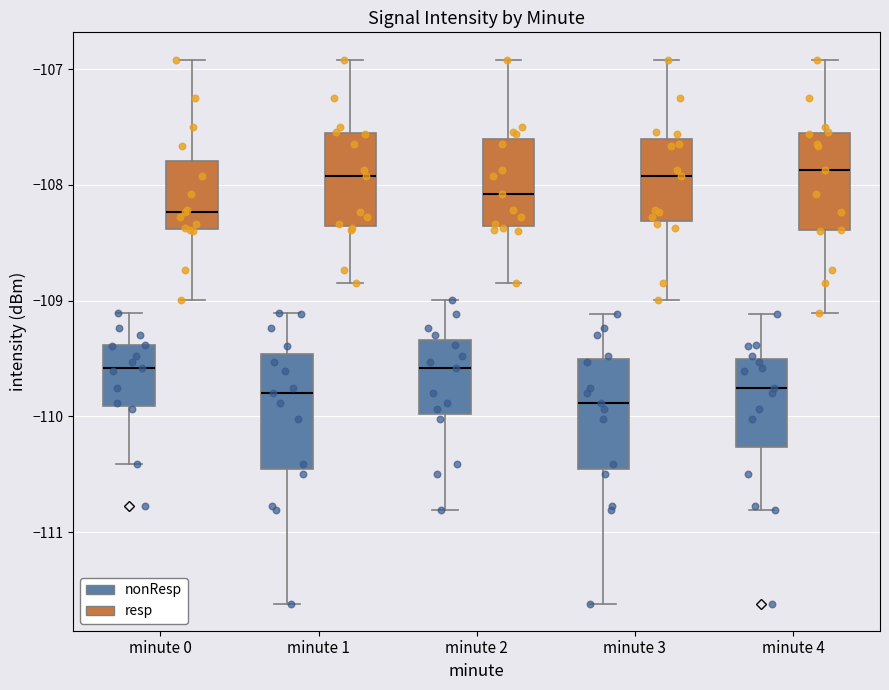

Where does the upper whisker of the box for minute 0 (resp) end on the y-axis? The values are not printed on the chart, so give them approximately, as read against the axis.

-106.9